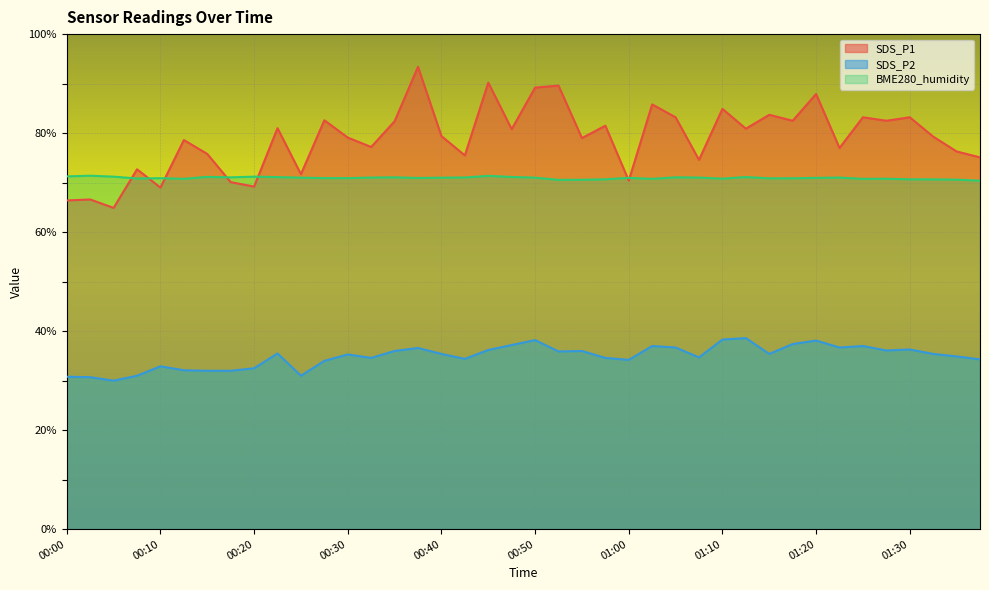

Rank the series by their average value, from lowest to highest.

SDS_P2, BME280_humidity, SDS_P1